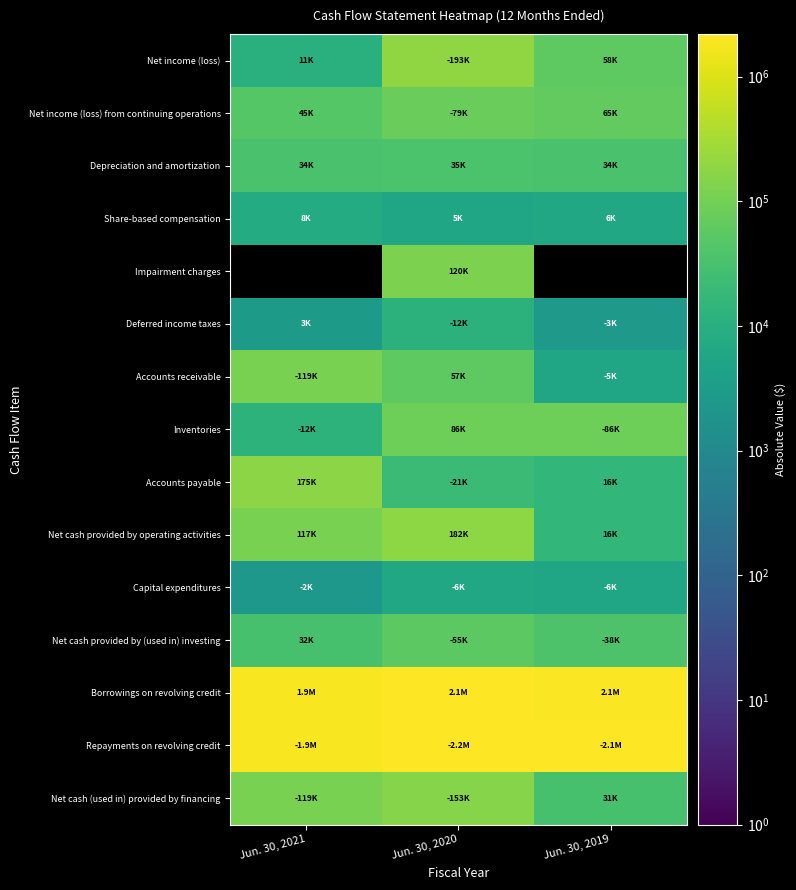

How many series are shown in this chart?

15